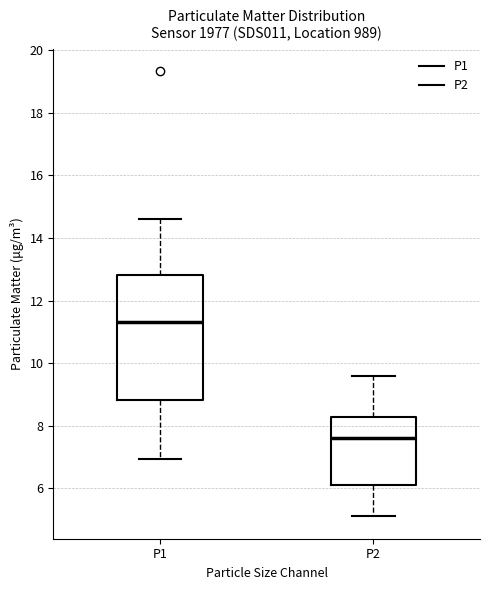

Comparing the boxes themselves (not the whiskers), which one is the tallest?

P1